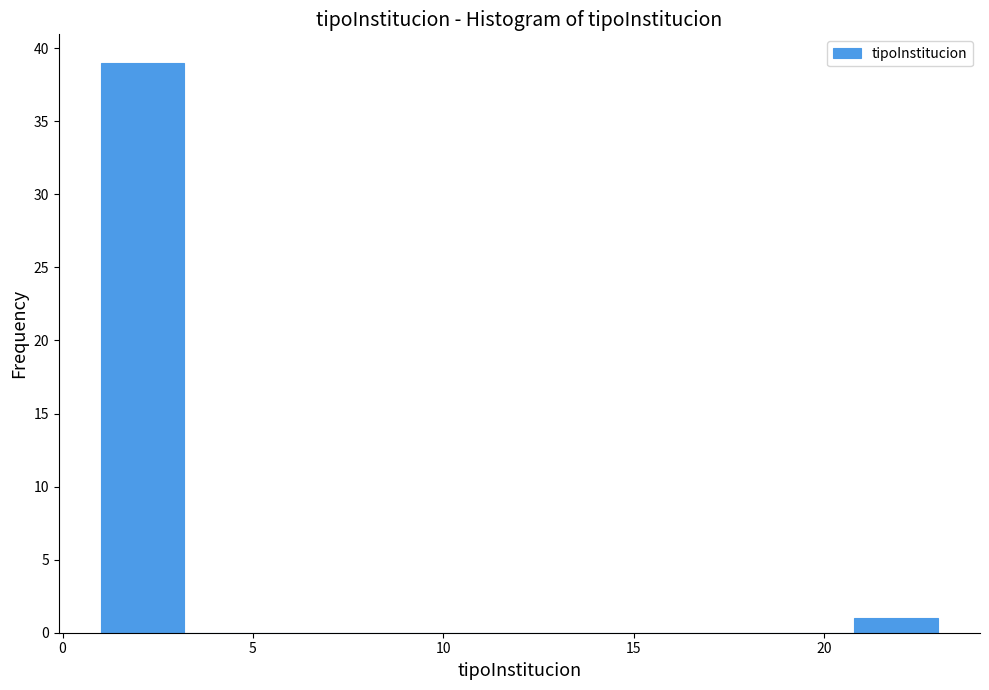

How tall is the bar that spans 1.0 to 3.2 on the x-axis? Neither the bar edges nor the heights are printed on the chart, so give them approximately, as read against the axes.

39